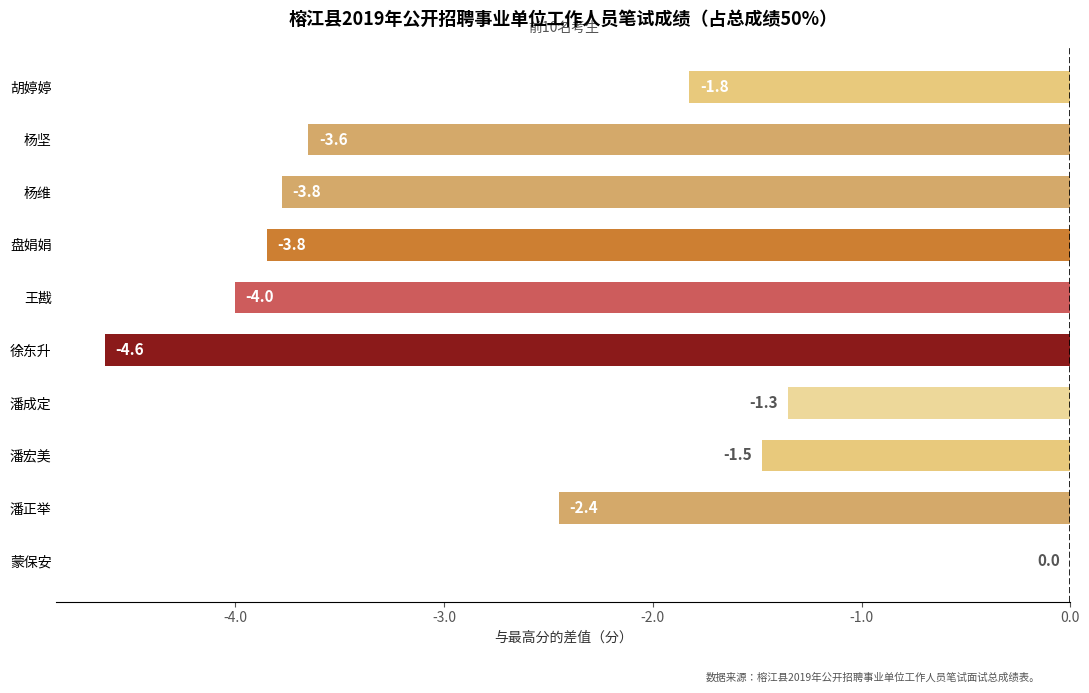

What is the sum of the values at 潘宏美 and 潘正举?

-3.9